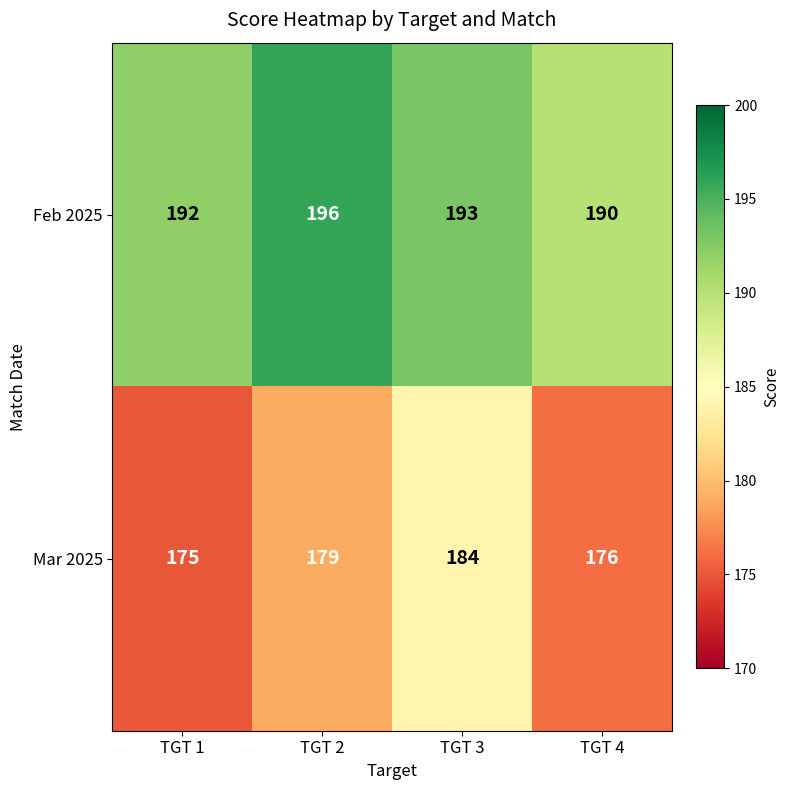

Is it true that Feb 2025 equals 112 at TGT 4?

False